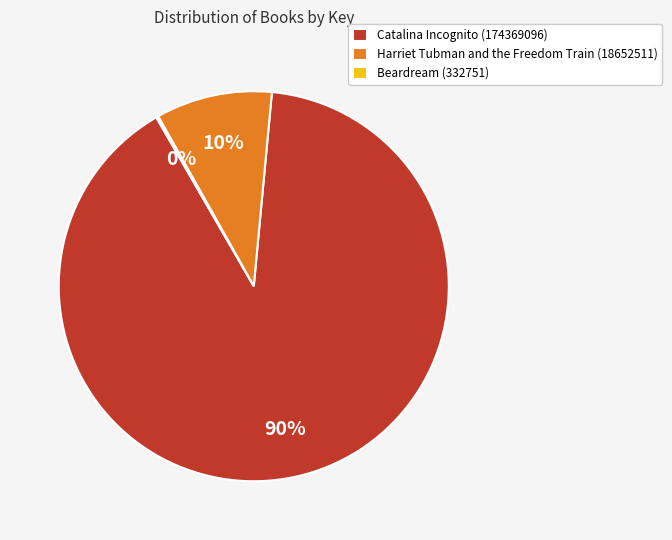

To the nearest percent, what is the average slice percentage?

33%